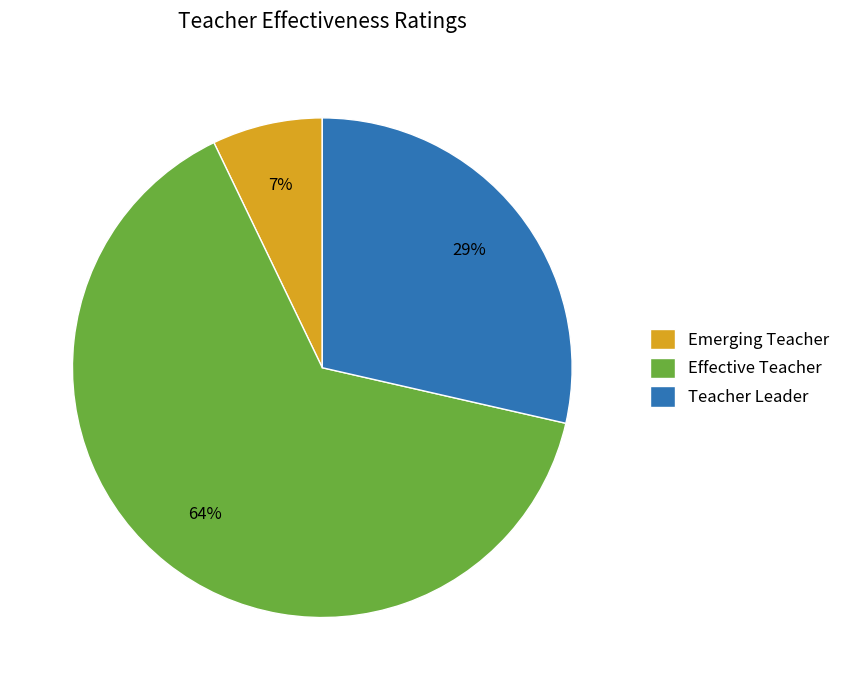

Is the sum of Emerging Teacher and Teacher Leader greater than half?

No